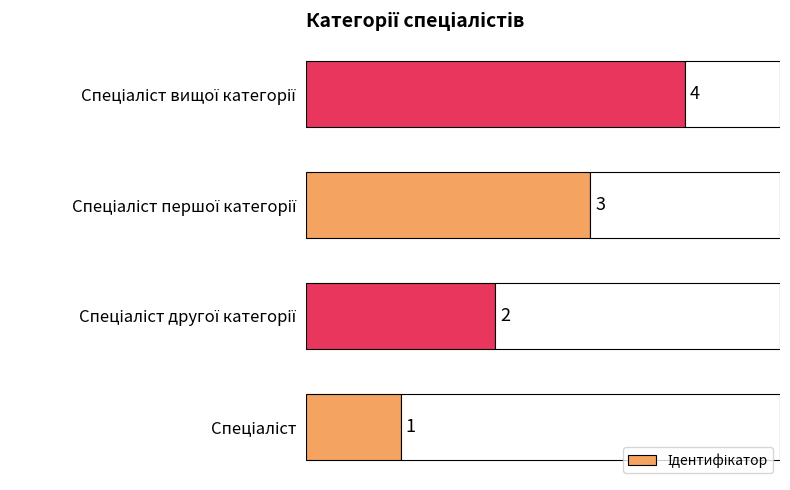

Is it true that the value at Спеціаліст першої категорії is 3?

True